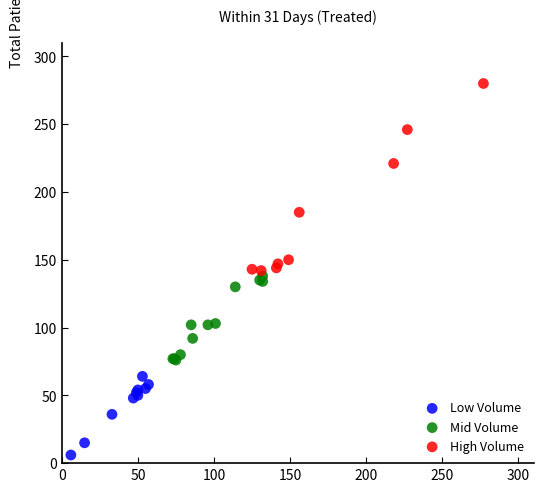

Which series contains the lowest Y value?

Low Volume